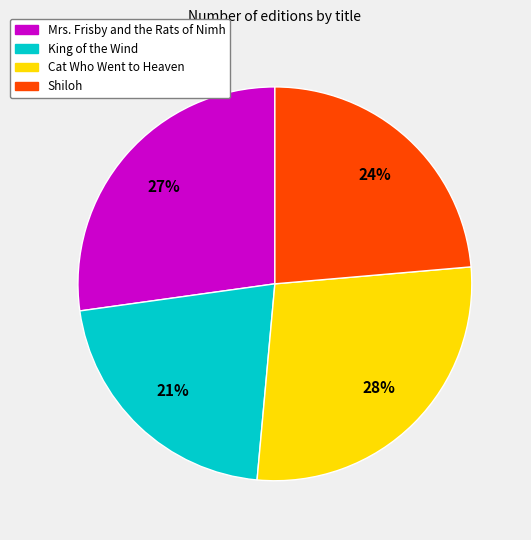

Is there any slice that represents more than half of the pie?

No